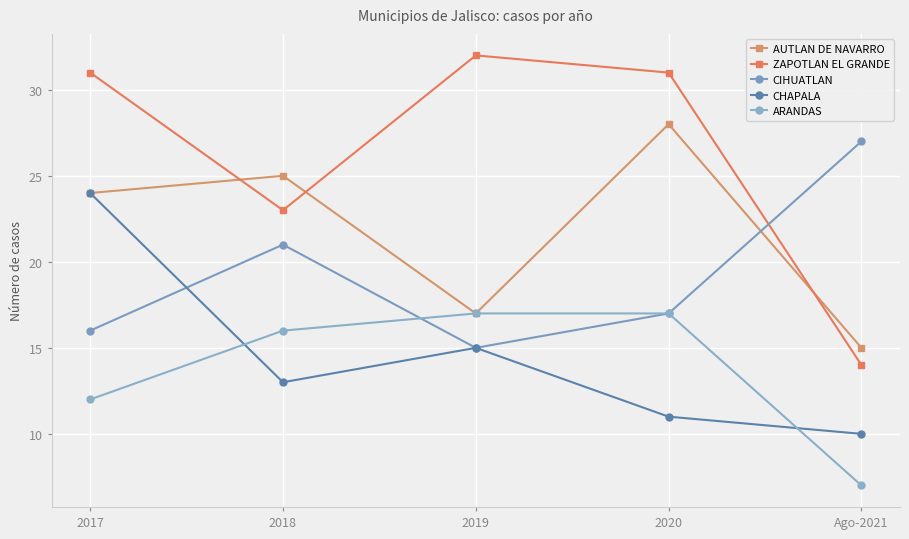

How many times do CHAPALA and ARANDAS cross each other?

2